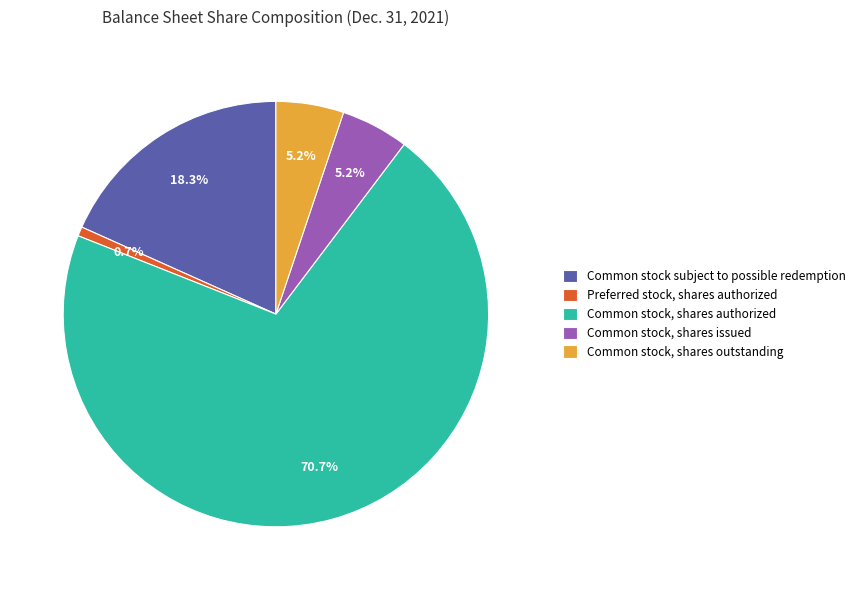

Does Common stock, shares outstanding represent more than half of the total?

No